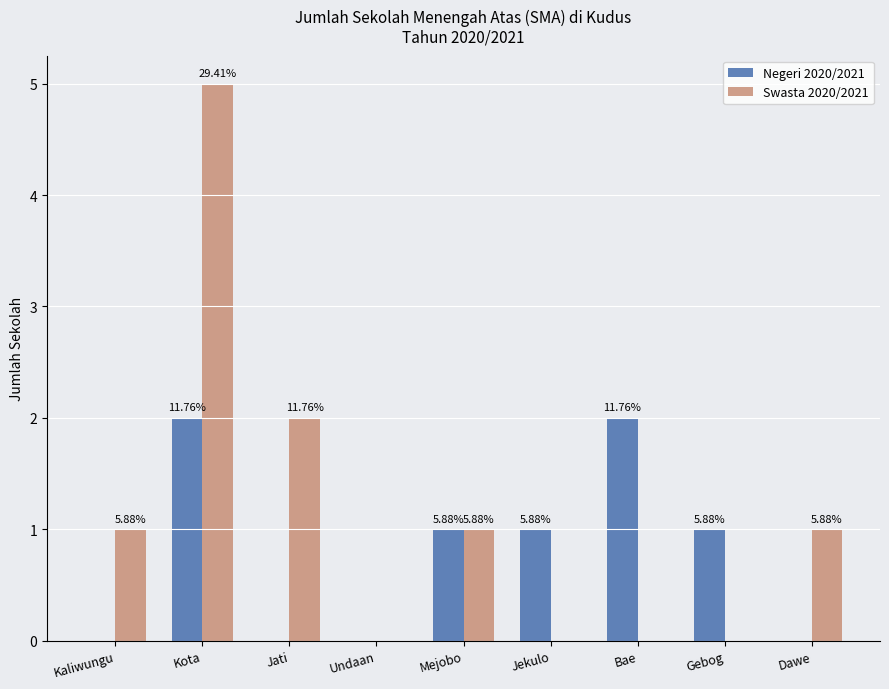

What are all the series names shown in the legend?

Negeri 2020/2021, Swasta 2020/2021